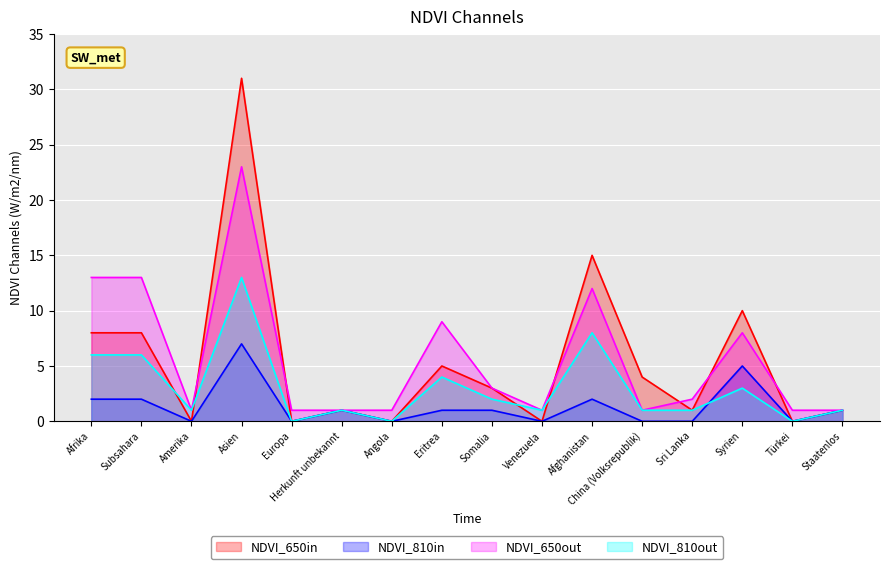

What is the label of the 14th point from the left?

Syrien